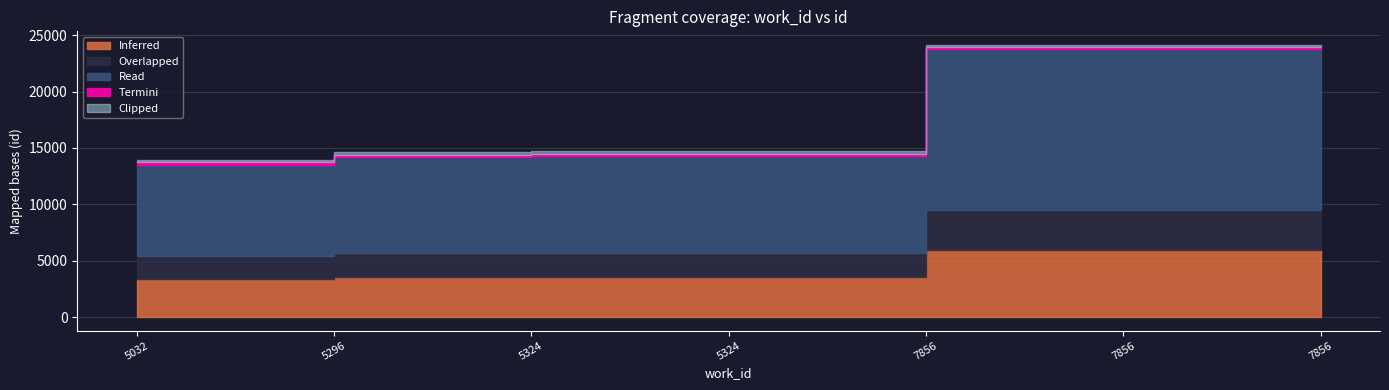

At which category is the sum across all series the highest?

7856